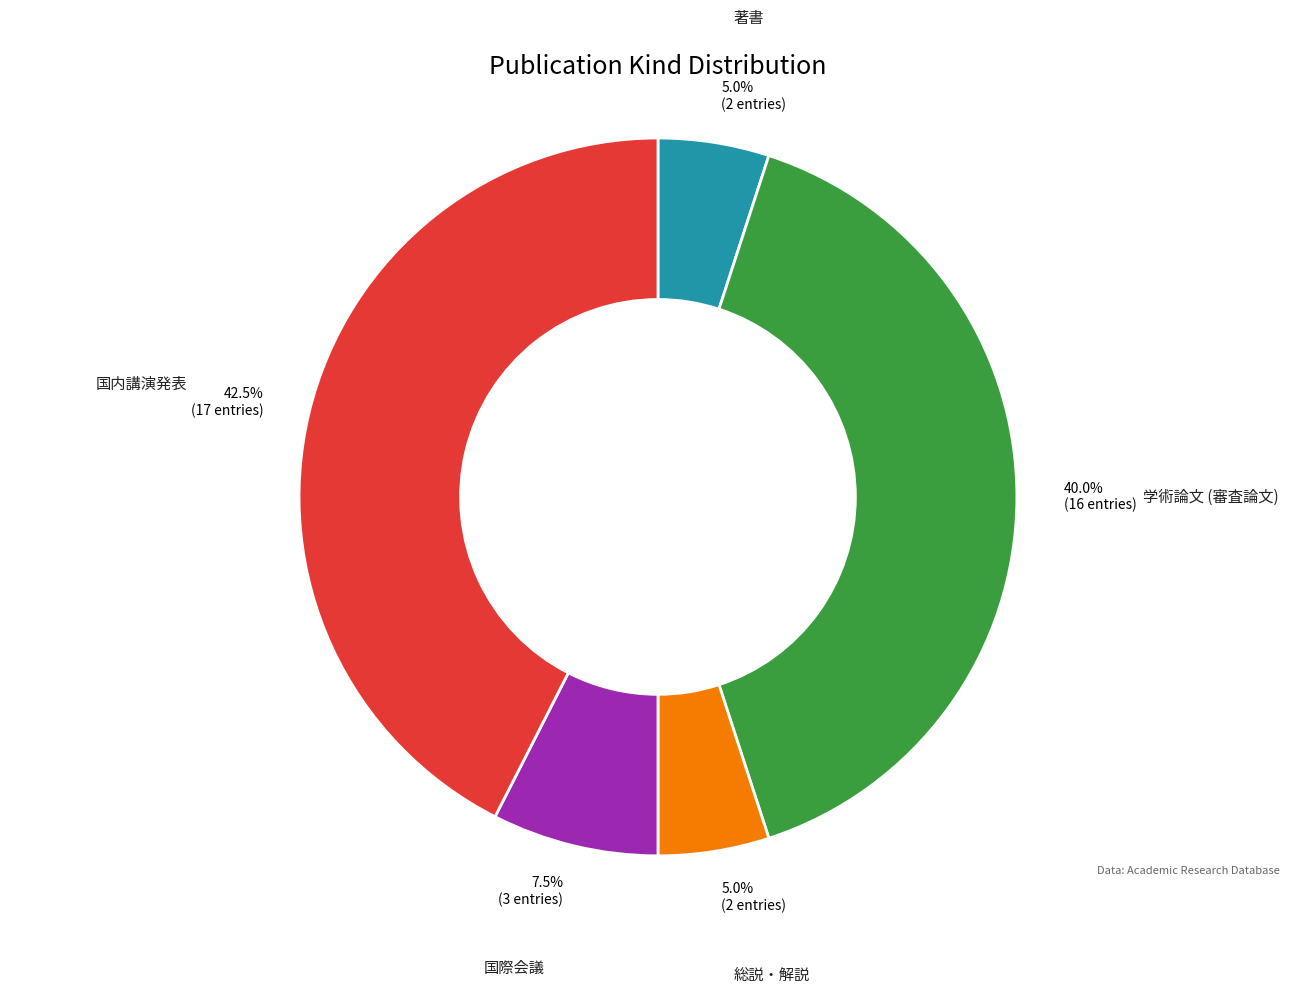

Approximately how many times larger is the value at 国内講演発表 compared to 総説・解説?

8.5